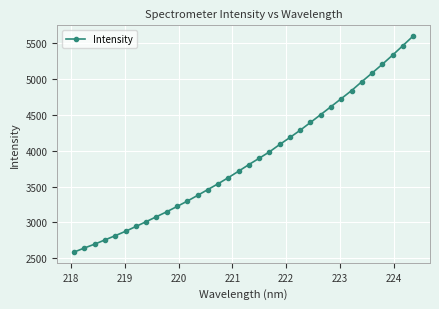

What is the greatest value displayed?

5602.3